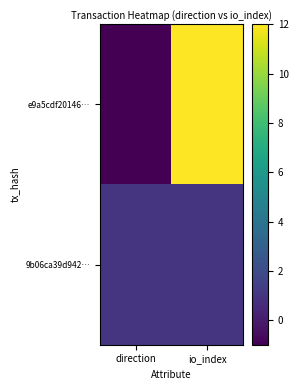

Which category has the highest value across all series?

io_index